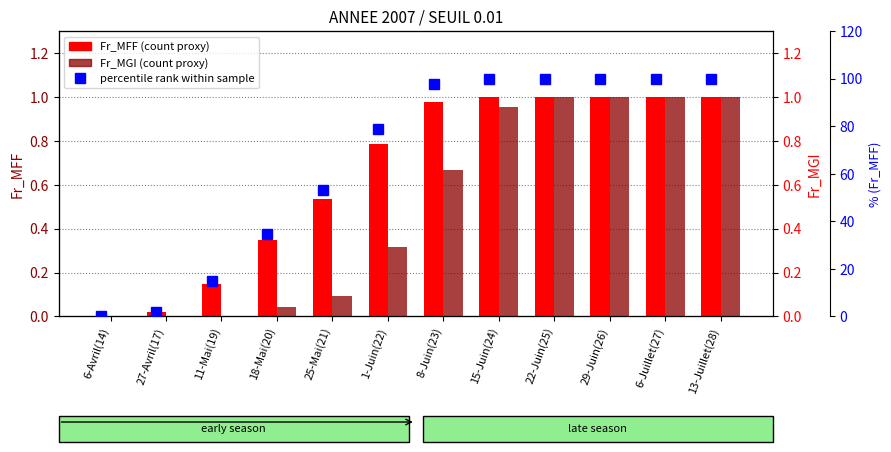

Reading left to right, extract all data points from this chart.

Fr_MFF: 0.0	0.0	0.1	0.3	0.5	0.8	1.0	1.0	1.0	1.0	1.0	1.0
Fr_MGI: 0.0	0.0	0.0	0.0	0.1	0.3	0.7	1.0	1.0	1.0	1.0	1.0
Fr_MFF %: 0.0	2.0	14.9	34.7	53.3	78.7	97.7	100.0	100.0	100.0	100.0	100.0